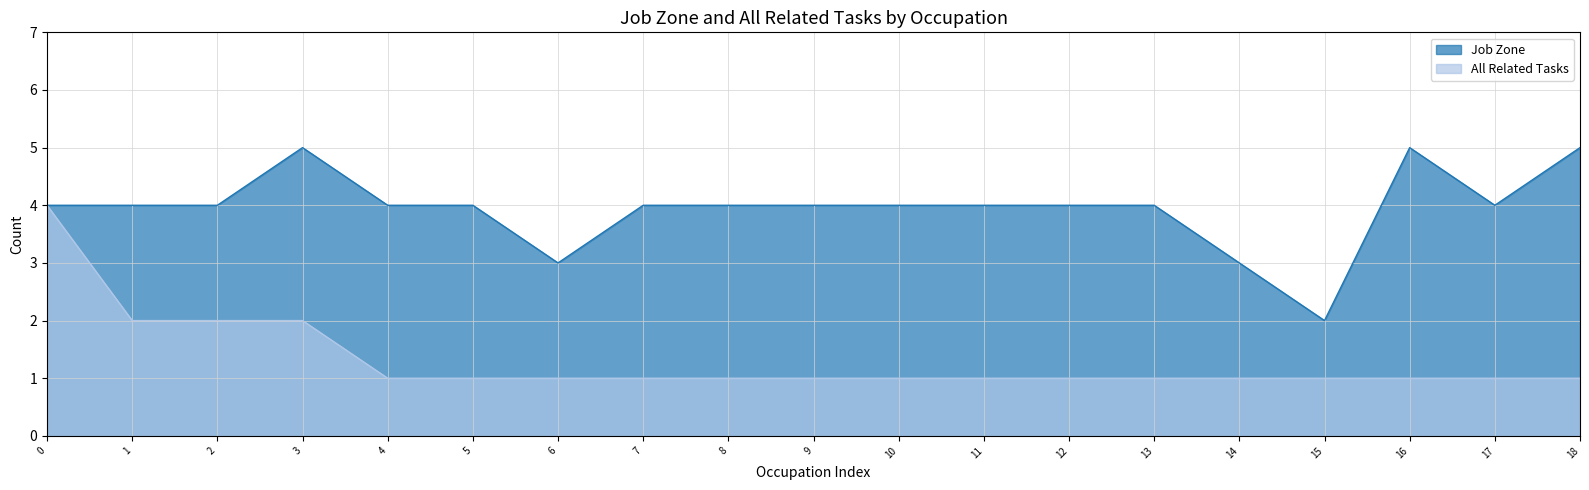

True or false: All Related Tasks has a value of 1 at 6.

True